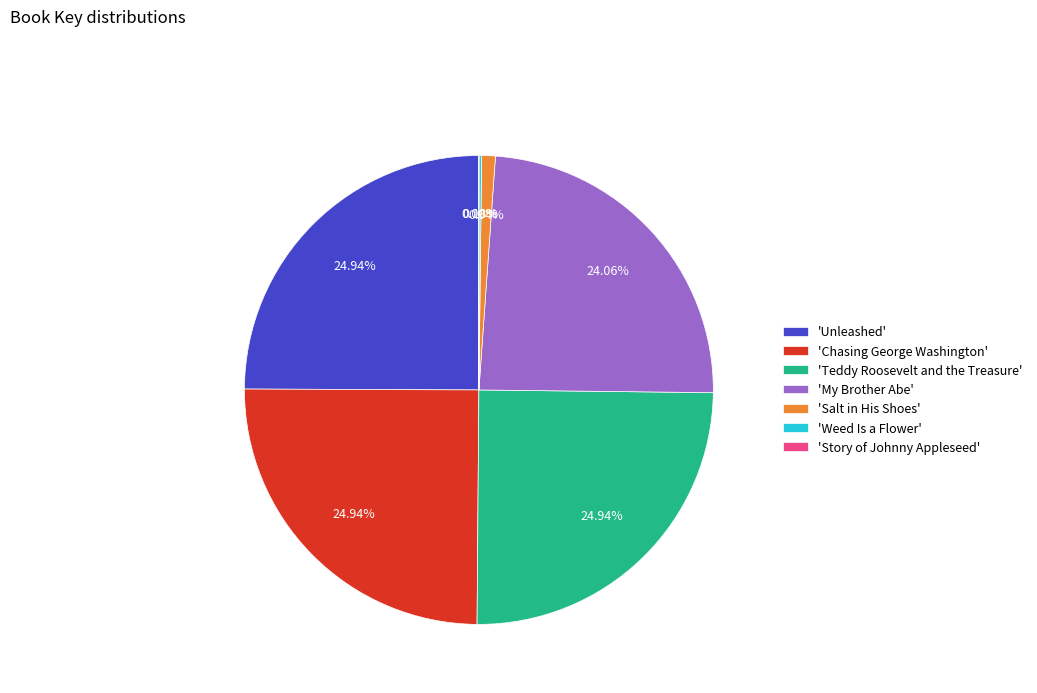

Is there a majority slice in this chart?

No